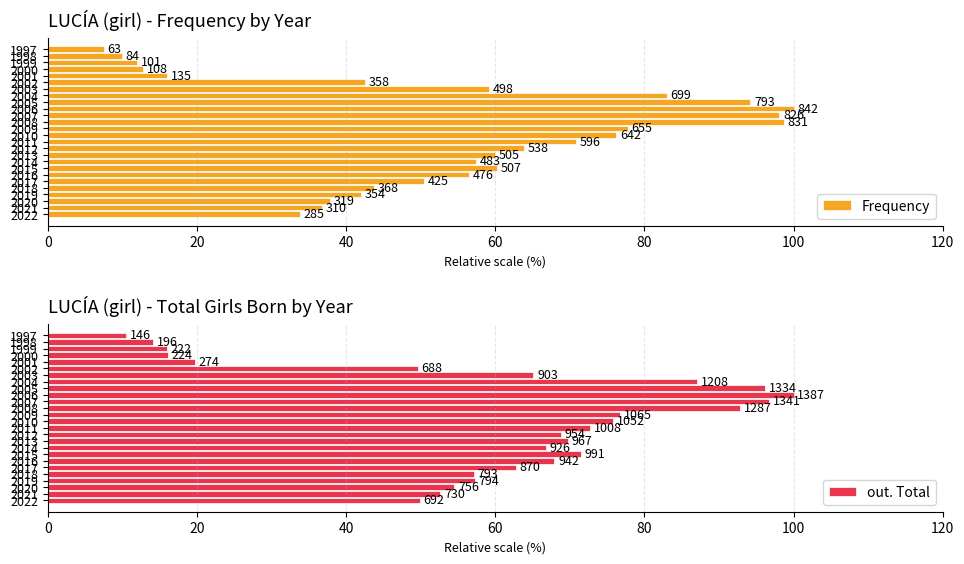

What is the approximate value of out. Total at 2020?

54.5